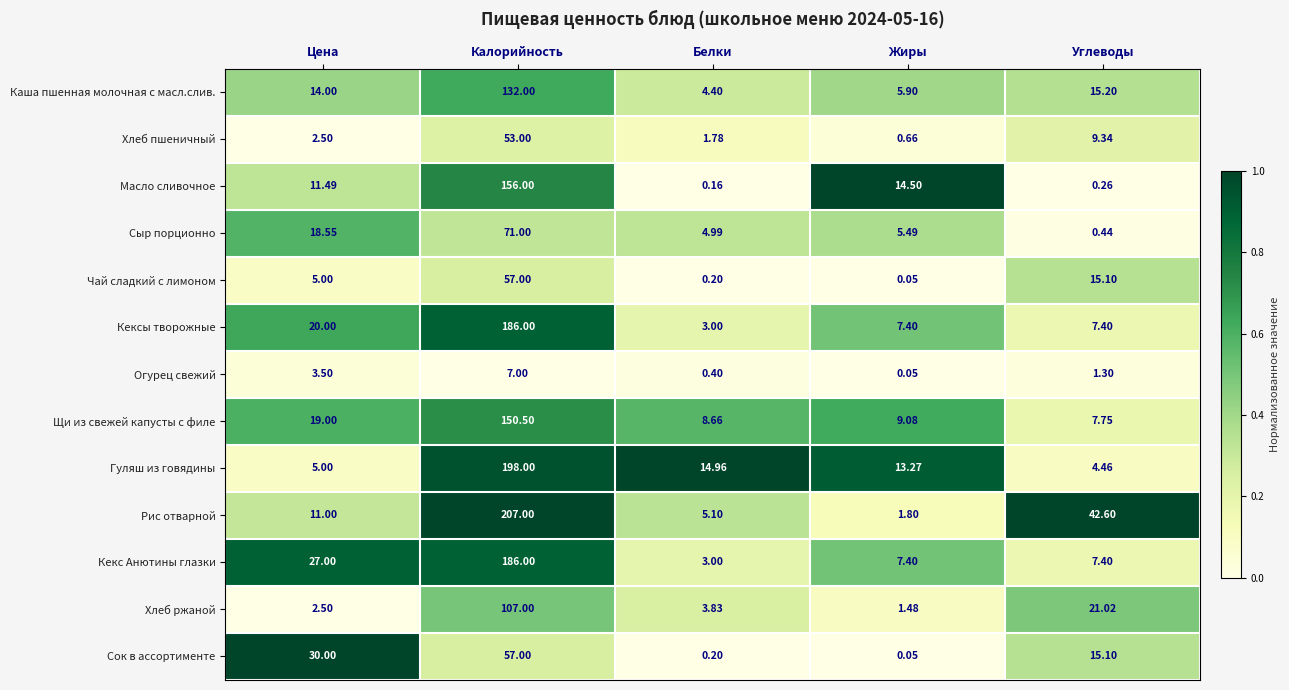

Which series has the largest total across all categories?

Рис отварной